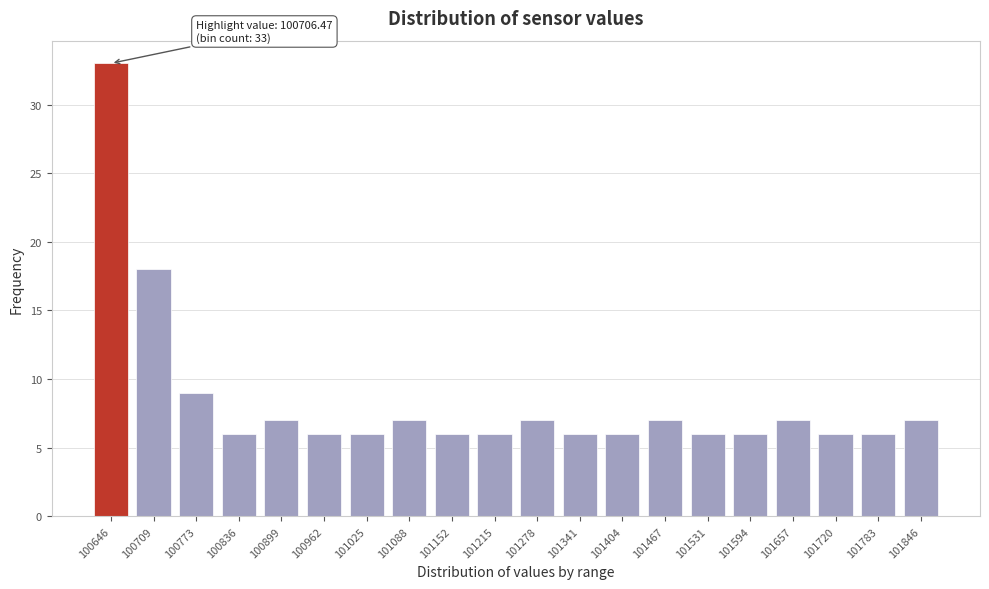

Reading right to left, transcribe all the data shown in this chart.

101846=7	101783=6	101720=6	101657=7	101594=6	101531=6	101467=7	101404=6	101341=6	101278=7	101215=6	101152=6	101088=7	101025=6	100962=6	100899=7	100836=6	100773=9	100709=18	100646=33